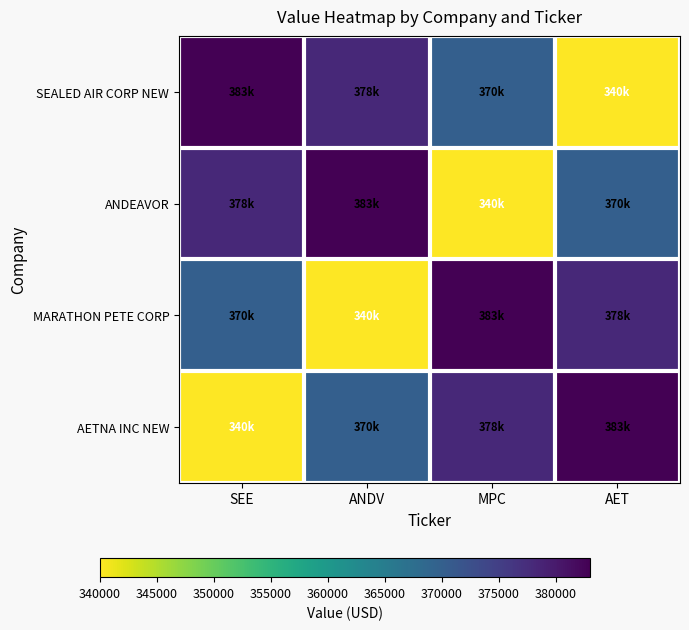

What is the maximum value shown in the chart?

383000